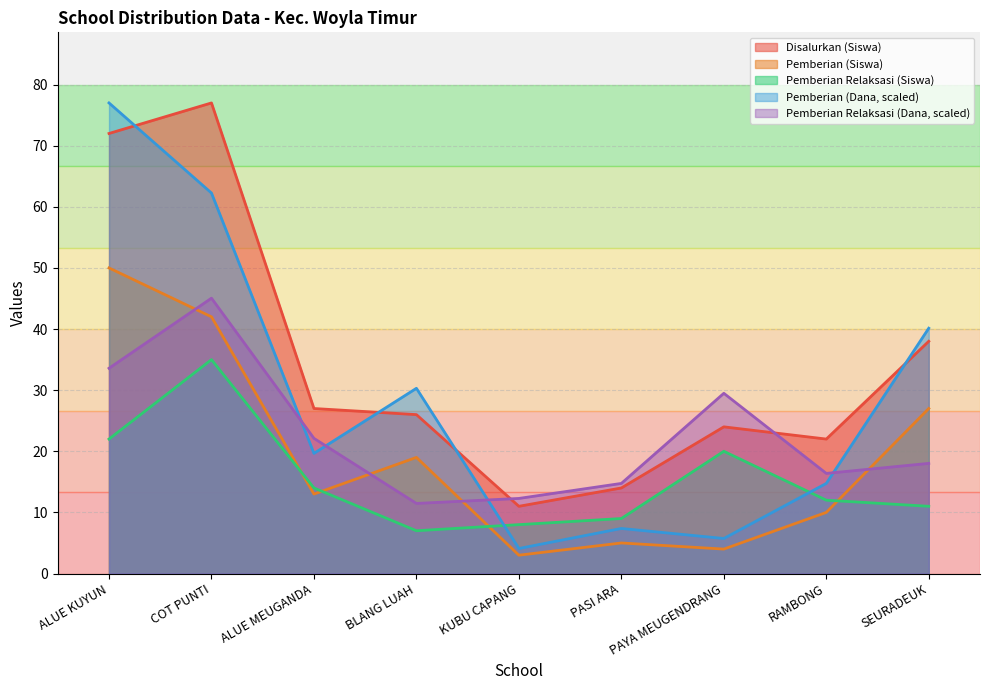

What are all the series names shown in the legend?

Disalurkan (Siswa), Pemberian (Siswa), Pemberian Relaksasi (Siswa), Pemberian (Dana, scaled), Pemberian Relaksasi (Dana, scaled)